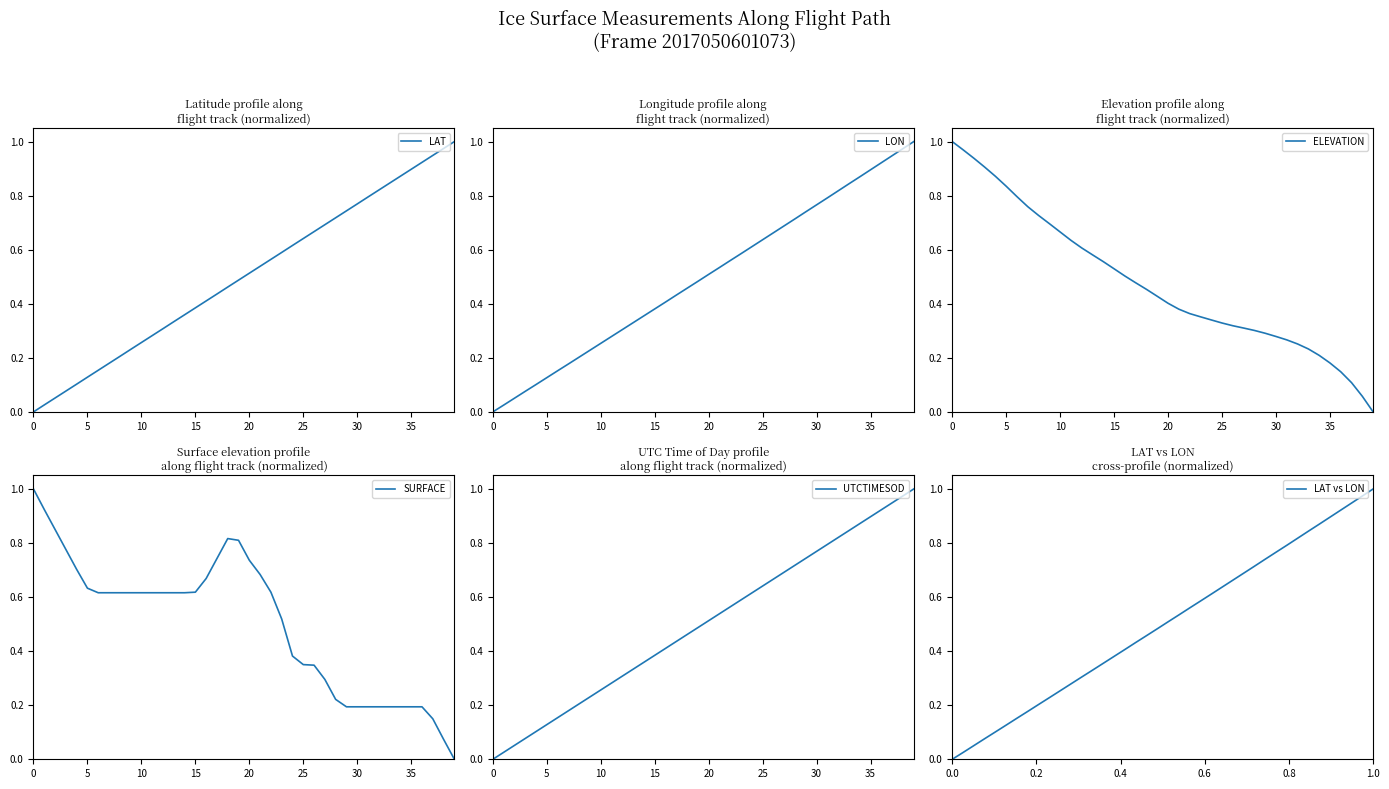

The LAT series shows 0.9 at 35. True or false?

True